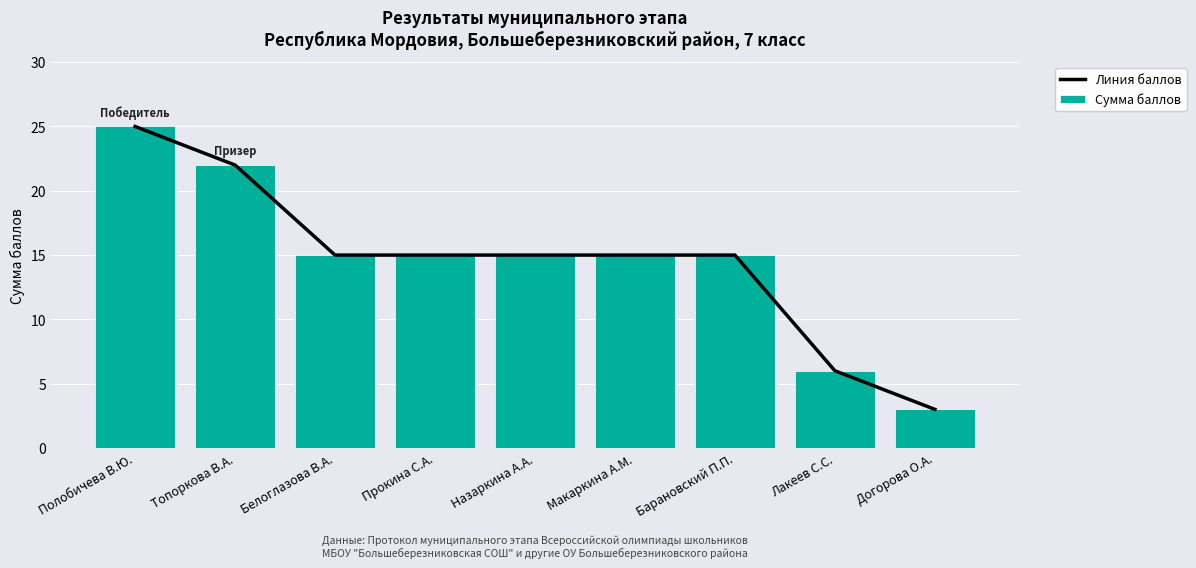

How many data points in Линия баллов are above 15?

2